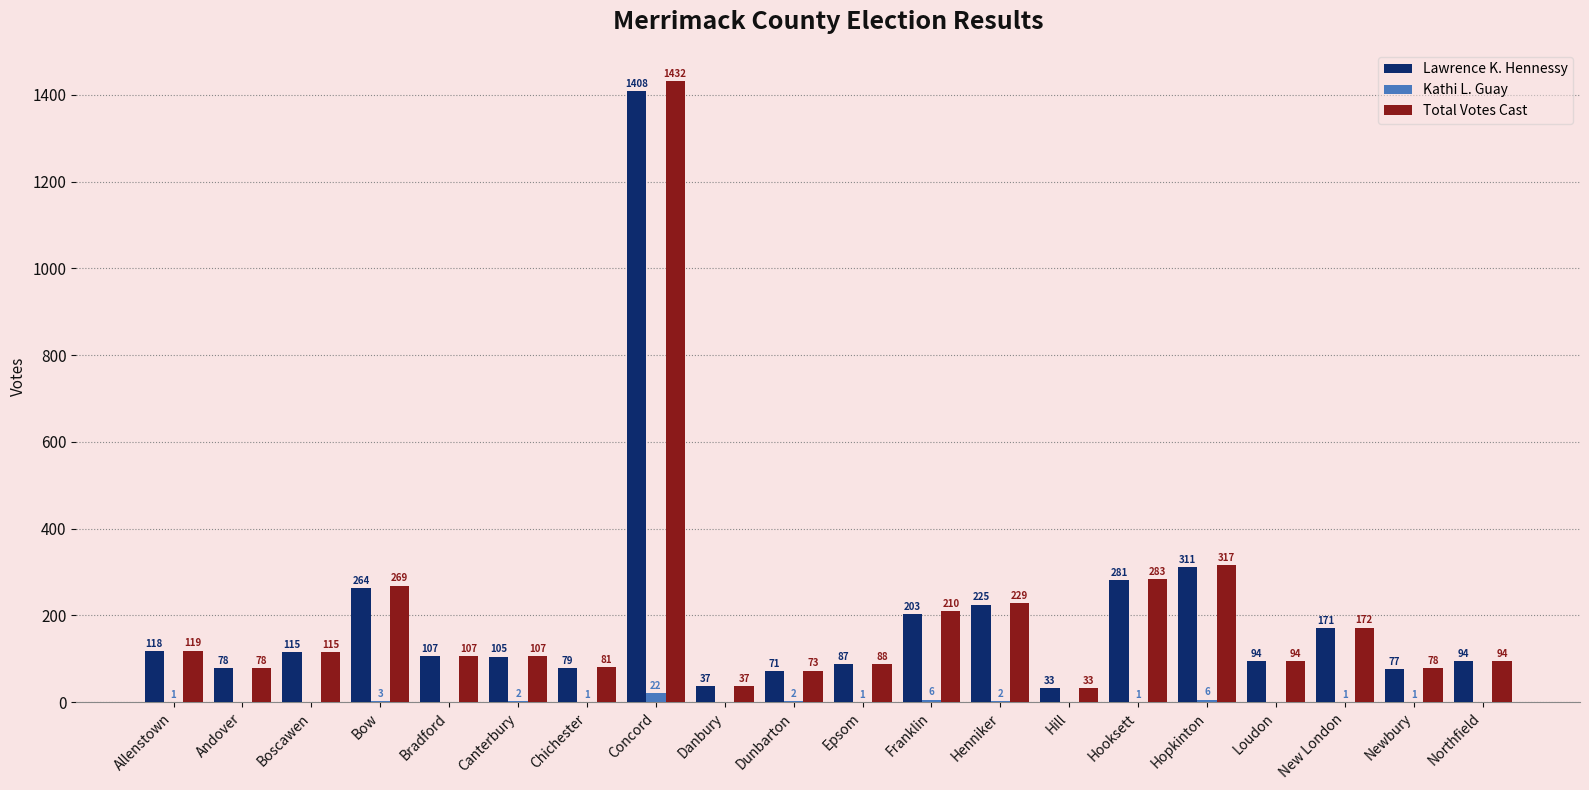

How many categories are shown in the chart?

20